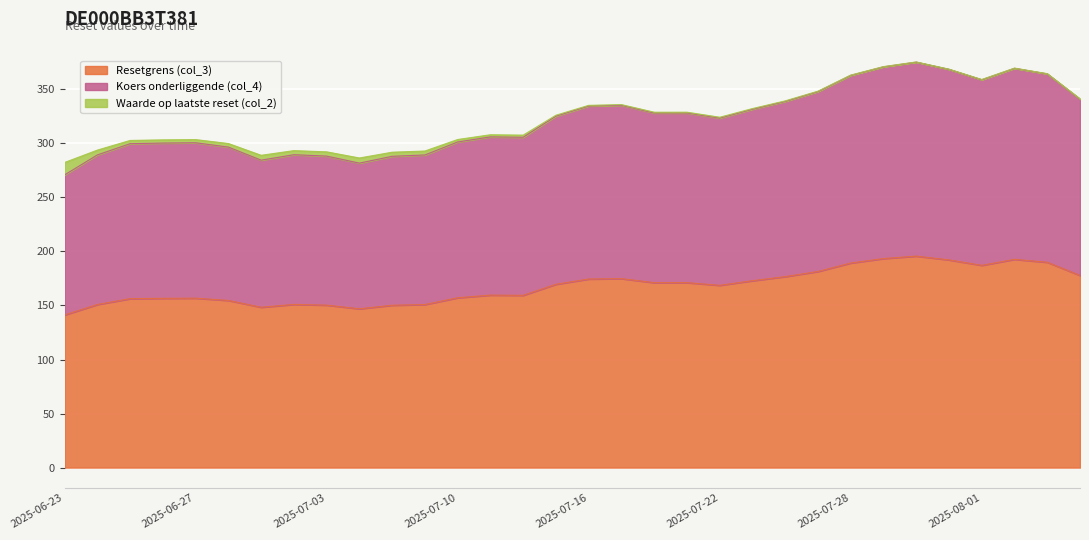

What is the difference between the maximum and minimum values in the Resetgrens (col_3) series?

54.4